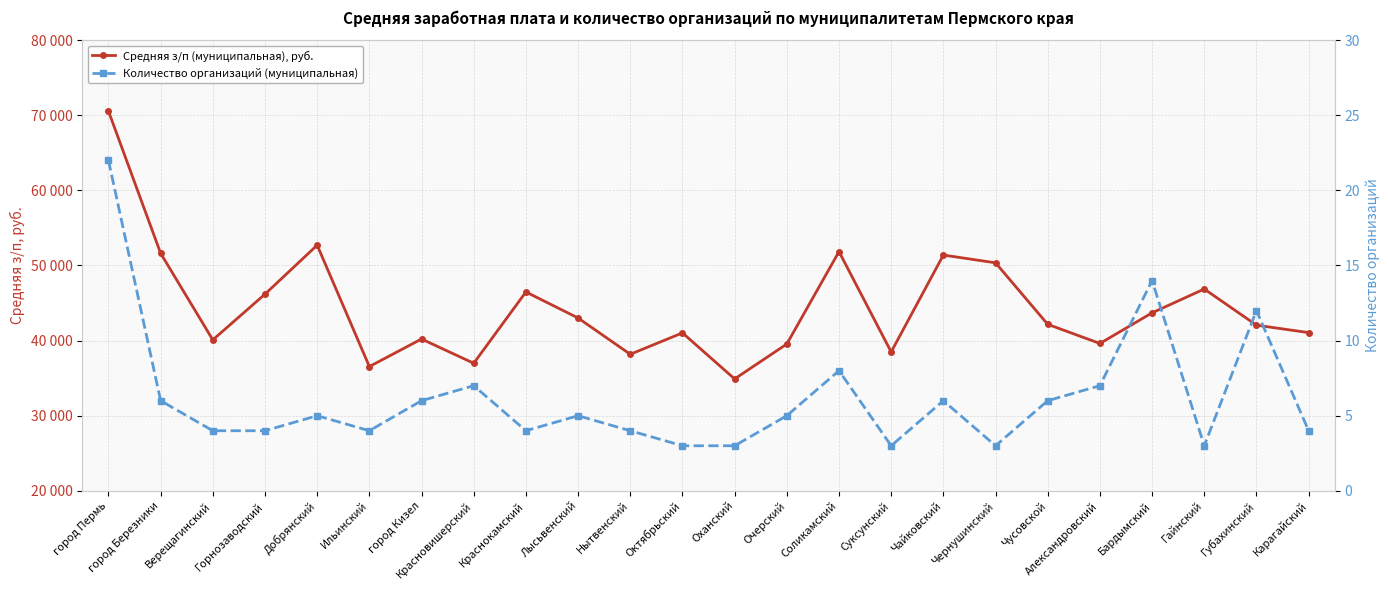

At which category does Количество организаций (муниципальная) reach its first local peak?

Добрянский